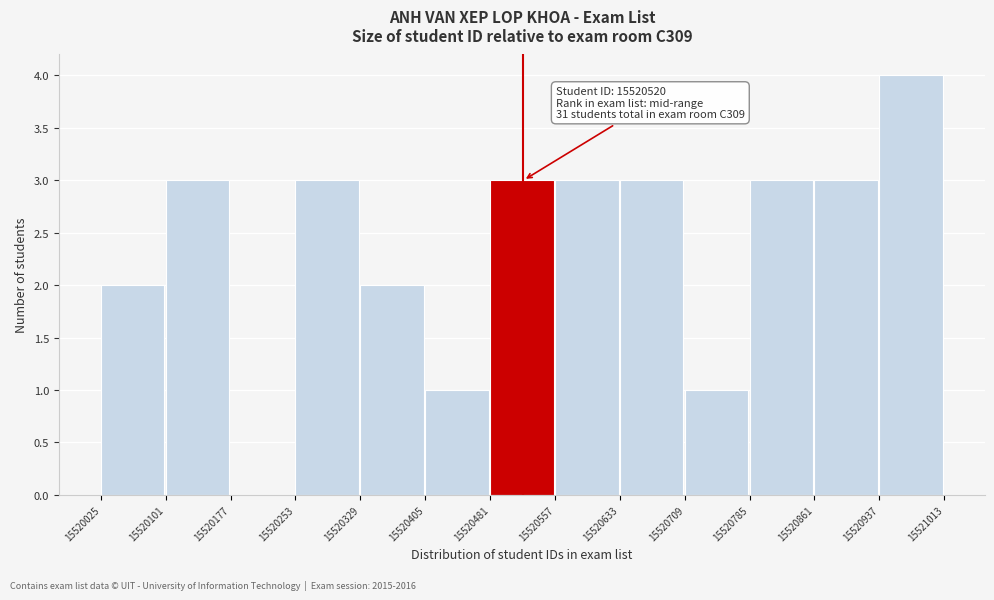

Which range on the x-axis has the tallest bar?

15520937 to 15521013